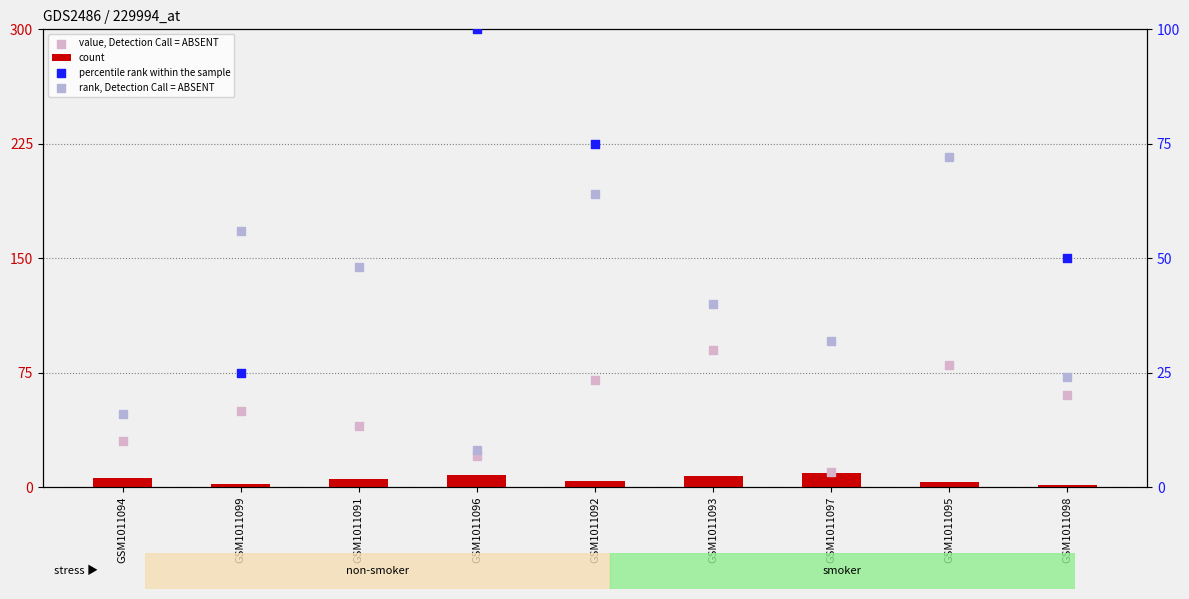

What are all the series names shown in the legend?

count, value, Detection Call = ABSENT, percentile rank within the sample, rank, Detection Call = ABSENT